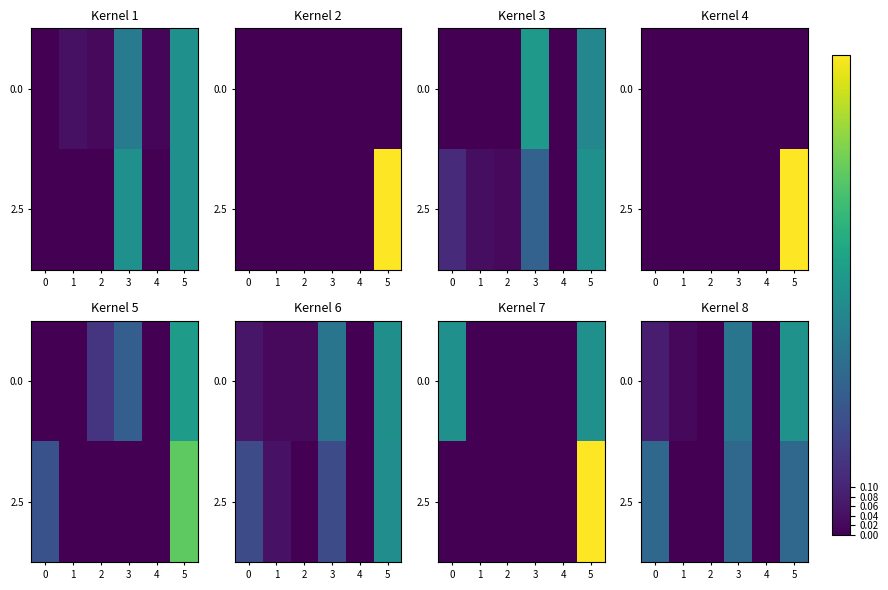

What is the difference between the maximum and minimum values in the 0.0 series?

0.5